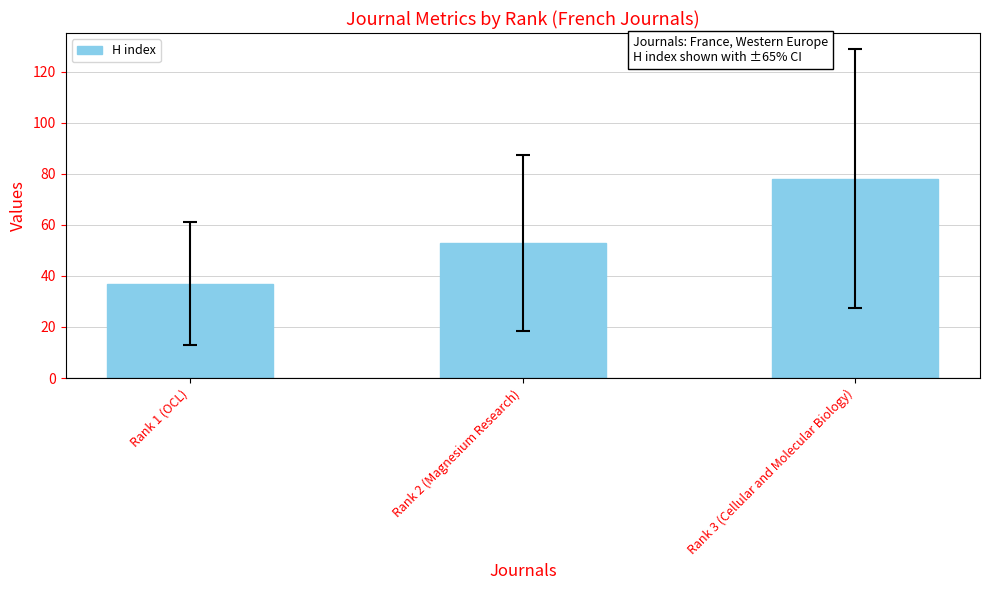

What is the smallest value displayed?

37